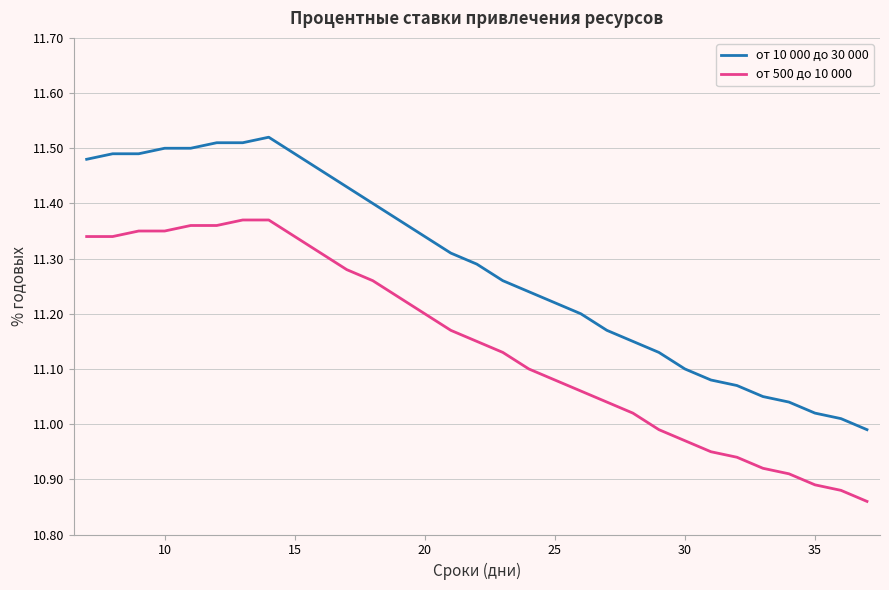

List the series in order of their peak value, lowest first.

от 500 до 10 000, от 10 000 до 30 000